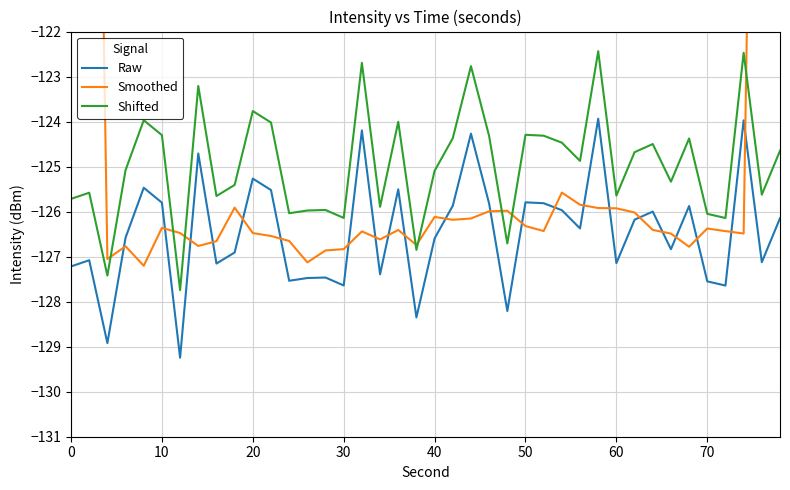

True or false: Shifted and Raw cross at least once.

False